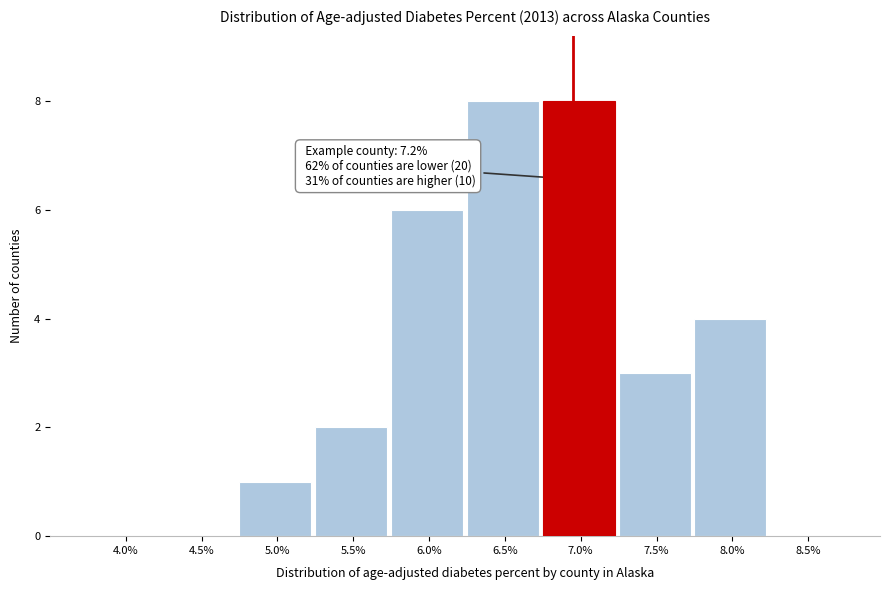

Reading right to left, extract all data points from this chart.

8.5%=0	8.0%=4	7.5%=3	7.0%=8	6.5%=8	6.0%=6	5.5%=2	5.0%=1	4.5%=0	4.0%=0